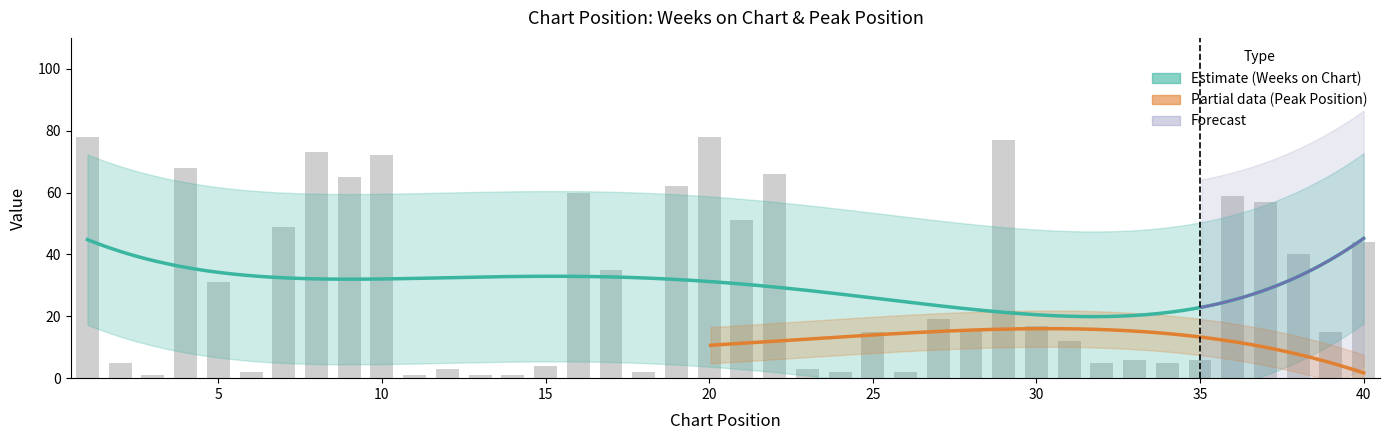

Reading left to right, what are all the values shown in this chart?

1=78	2=5	3=1	4=68	5=31	6=2	7=49	8=73	9=65	10=72	11=1	12=3	13=1	14=1	15=4	16=60	17=35	18=2	19=62	20=78	21=51	22=66	23=3	24=2	25=15	26=2	27=19	28=16	29=77	30=17	31=12	32=5	33=6	34=5	35=6	36=59	37=57	38=40	39=15	40=44